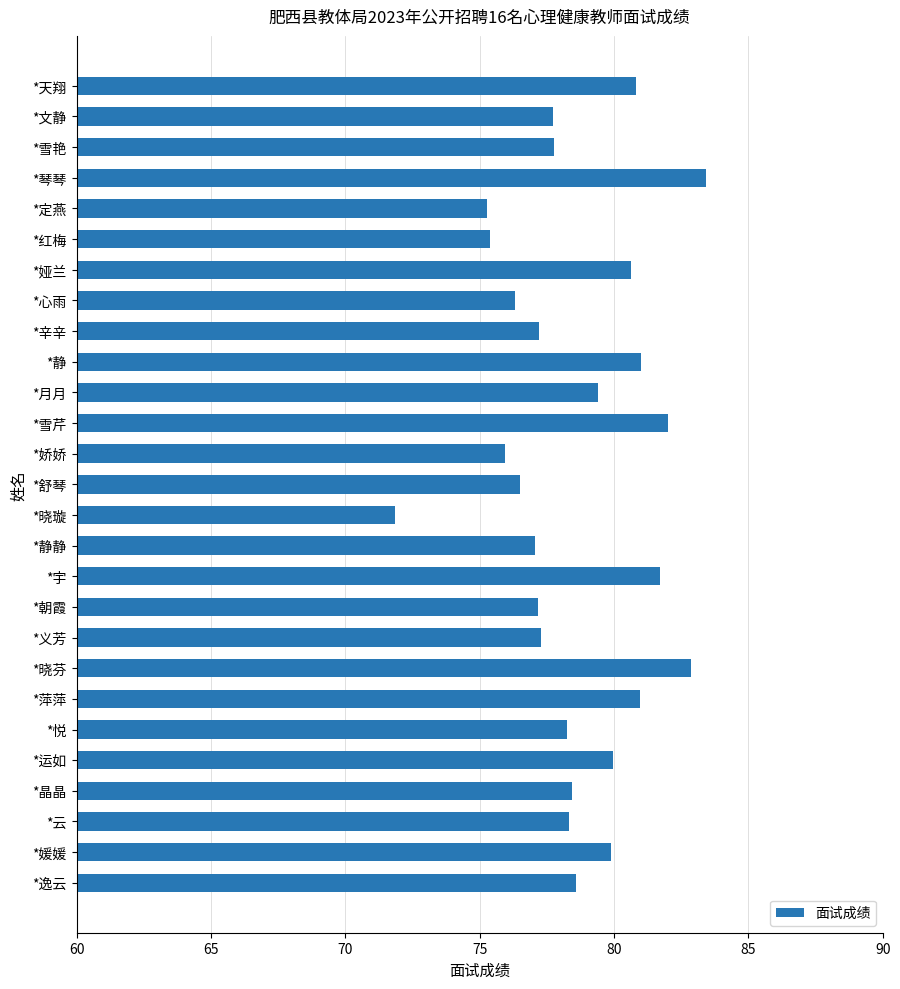

What is the approximate value at *晶晶?

78.4